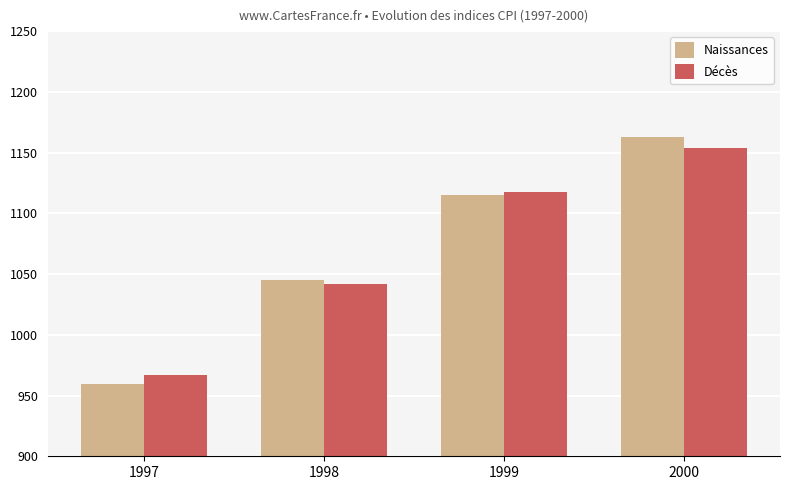

What are all the series names shown in the legend?

Naissances, Décès